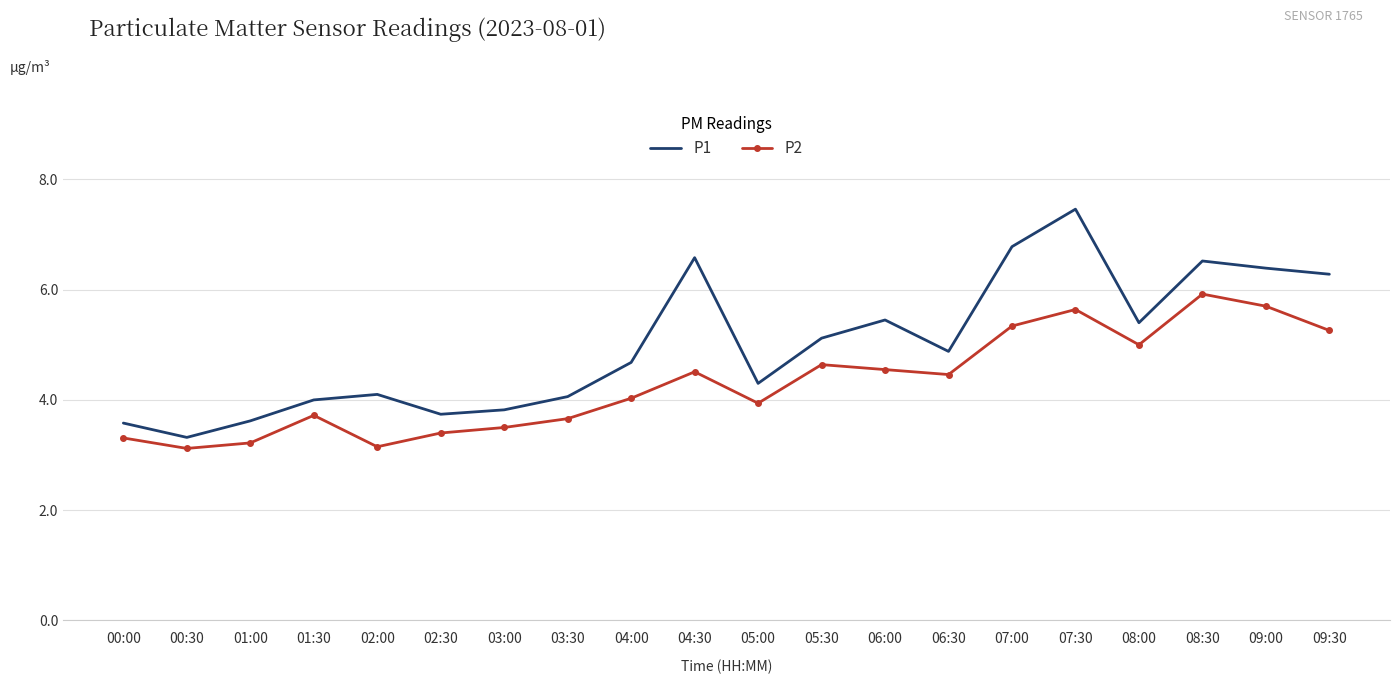

True or false: P1 has more than 0 points higher than both neighbors.

True